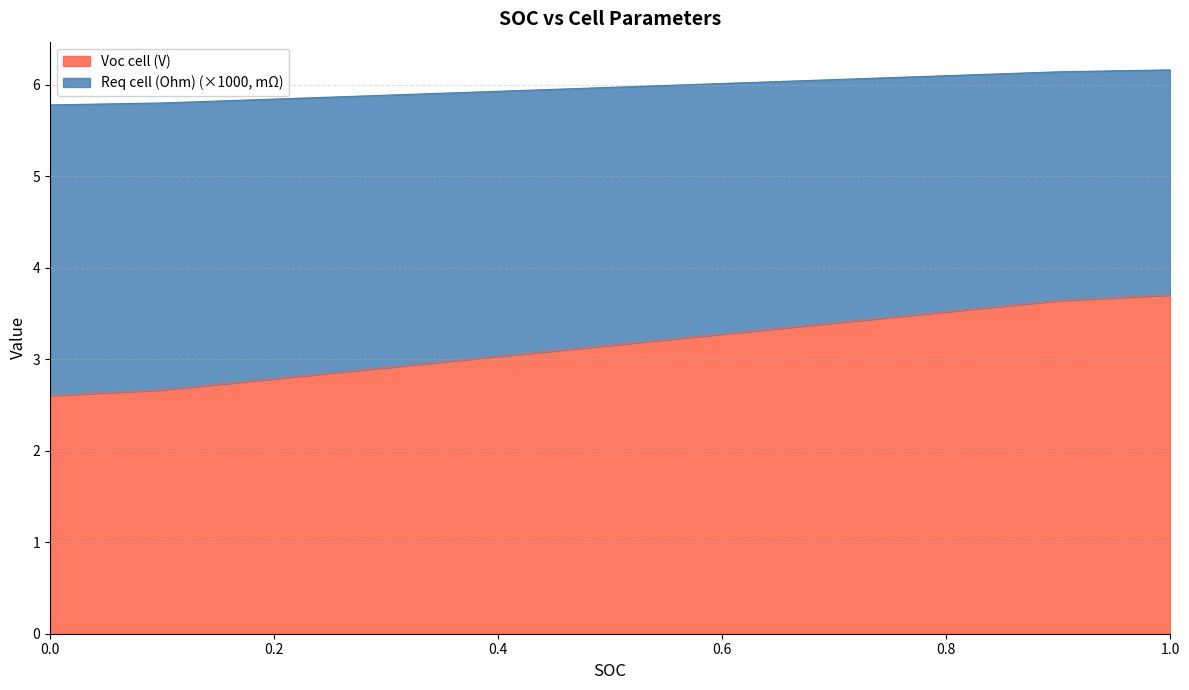

List the series in order of their peak value, highest first.

Voc cell (V), Req cell (Ohm)